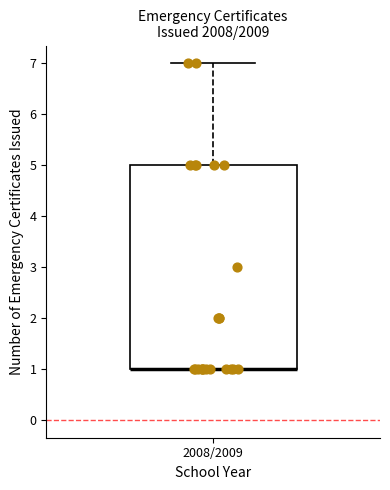

Read this box plot against the y-axis: the position of the median line, the range covered by the box, and the ends of both whiskers. The values are not printed on the chart, so give them approximately, as read against the axis.

median 1 (drawn on the box's lower edge), box 1 to 5, whiskers 1 to 7